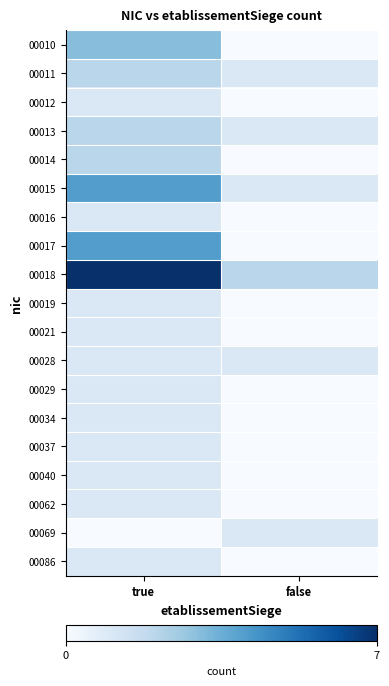

Reading right to left, transcribe all the data shown in this chart.

00010: false=0	true=3
00011: false=1	true=2
00012: false=0	true=1
00013: false=1	true=2
00014: false=0	true=2
00015: false=1	true=4
00016: false=0	true=1
00017: false=0	true=4
00018: false=2	true=7
00019: false=0	true=1
00021: false=0	true=1
00028: false=1	true=1
00029: false=0	true=1
00034: false=0	true=1
00037: false=0	true=1
00040: false=0	true=1
00062: false=0	true=1
00069: false=1	true=0
00086: false=0	true=1